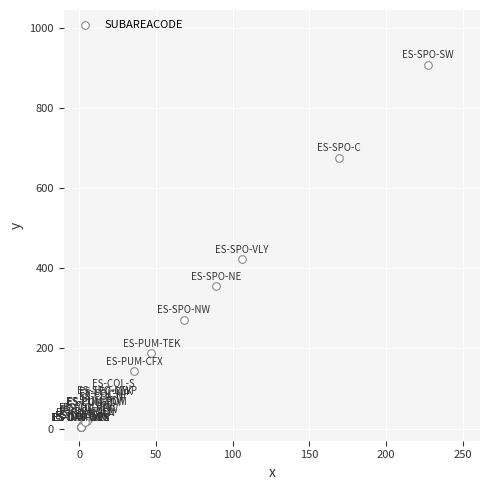

What Y value in the scatter plot is closest to 456?

424